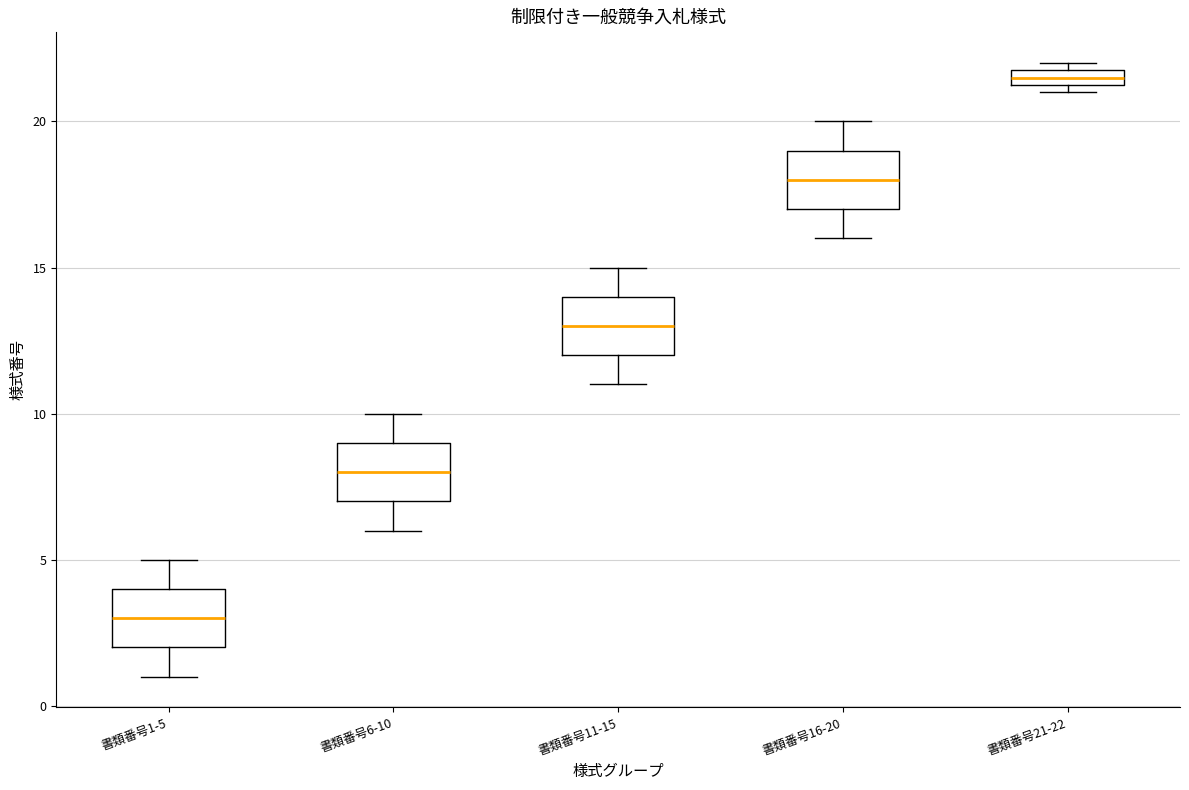

Where is the lower edge of the box for 書類番号1-5 on the y-axis? The values are not printed on the chart, so give them approximately, as read against the axis.

2.0